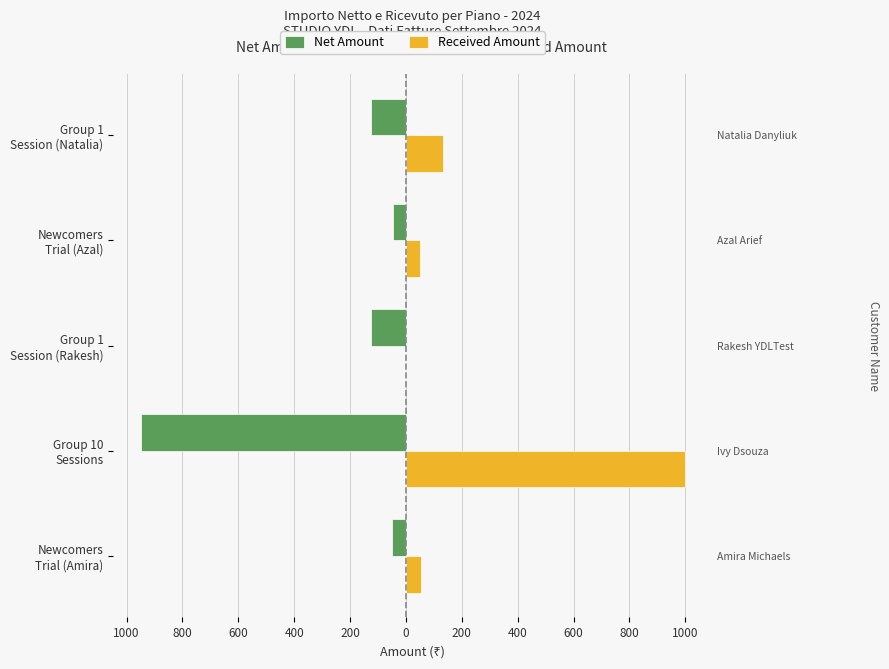

How many bars are there in each group?

2